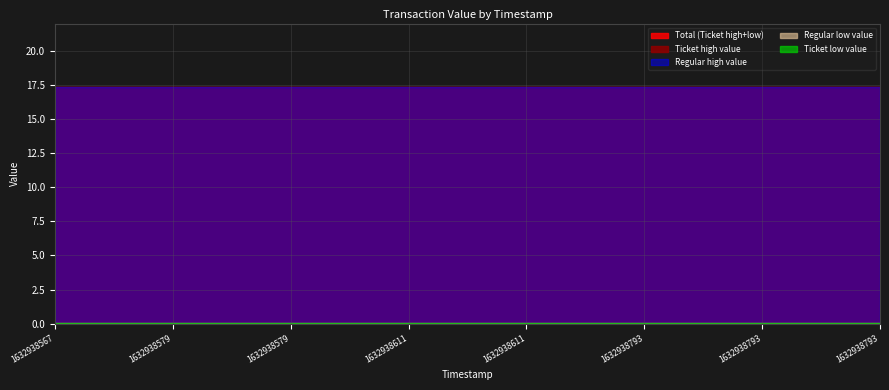

List the labels in order of Regular_high value, largest first.

1632938567, 1632938579, 1632938579, 1632938611, 1632938611, 1632938793, 1632938793, 1632938793